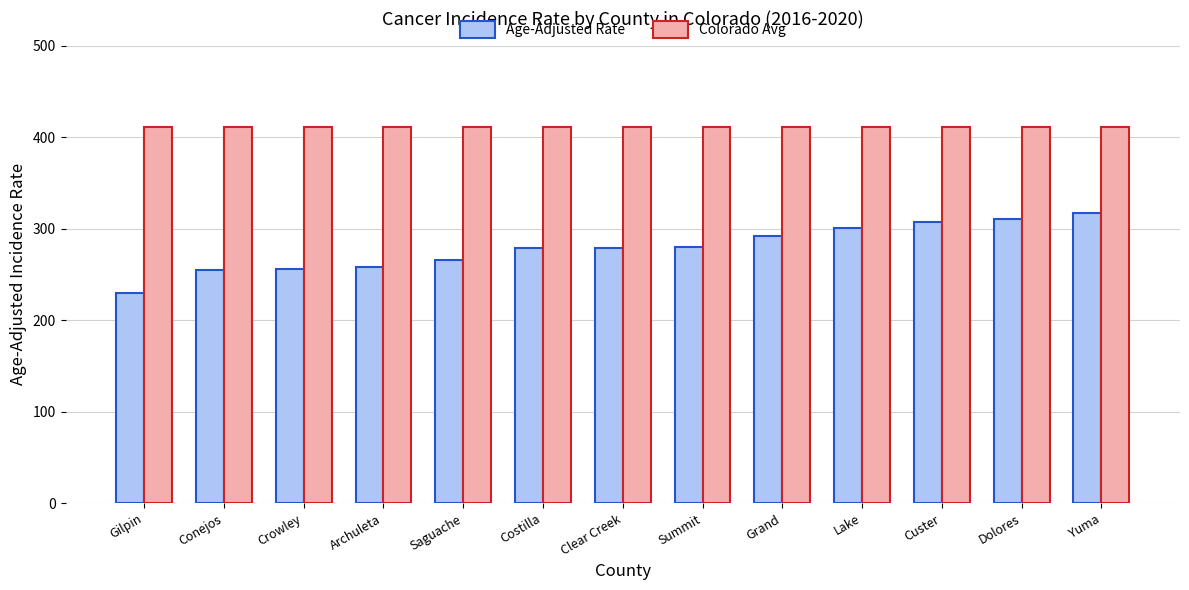

What is the label of the 7th bar from the right?

Clear Creek